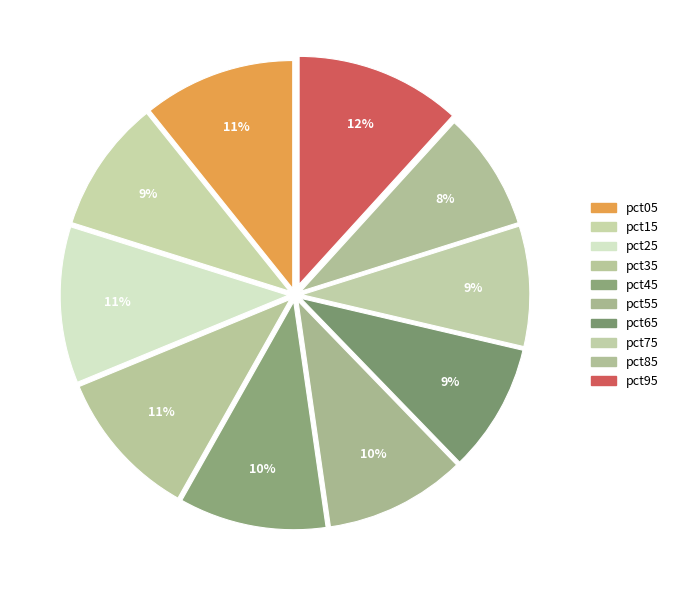

What percentage is the pct45 slice, to the nearest percent?

10%